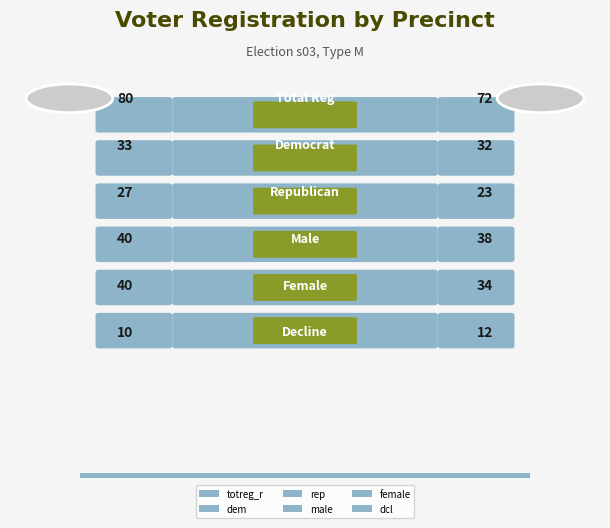

How many dem values are between 23 and 33?

3